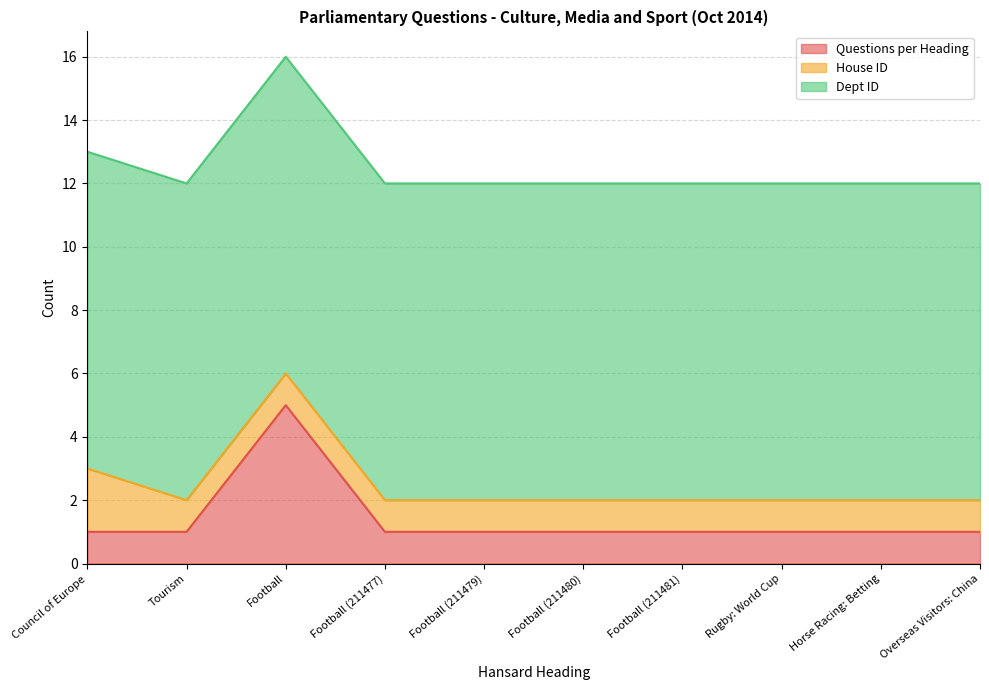

True or false: Dept ID and House ID cross at least once.

False